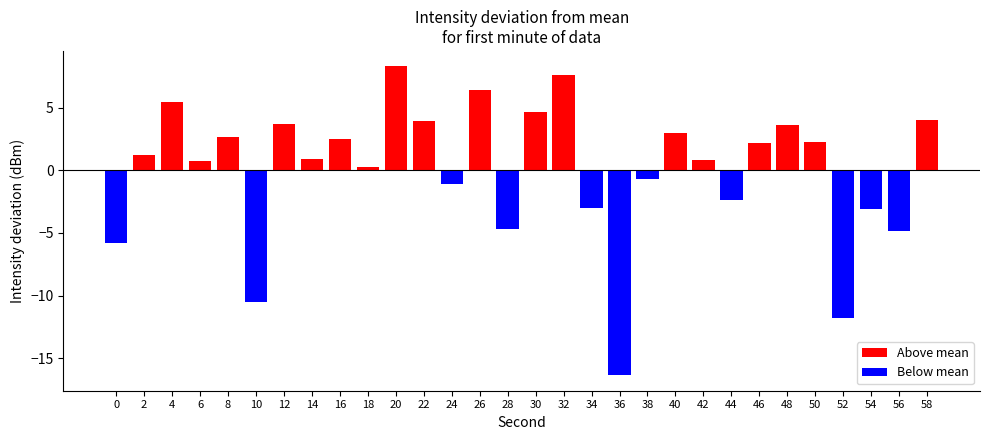

Rank the categories by Above mean value from lowest to highest.

0, 10, 24, 28, 34, 36, 38, 44, 52, 54, 56, 18, 6, 42, 14, 2, 46, 50, 16, 8, 40, 48, 12, 22, 58, 30, 4, 26, 32, 20